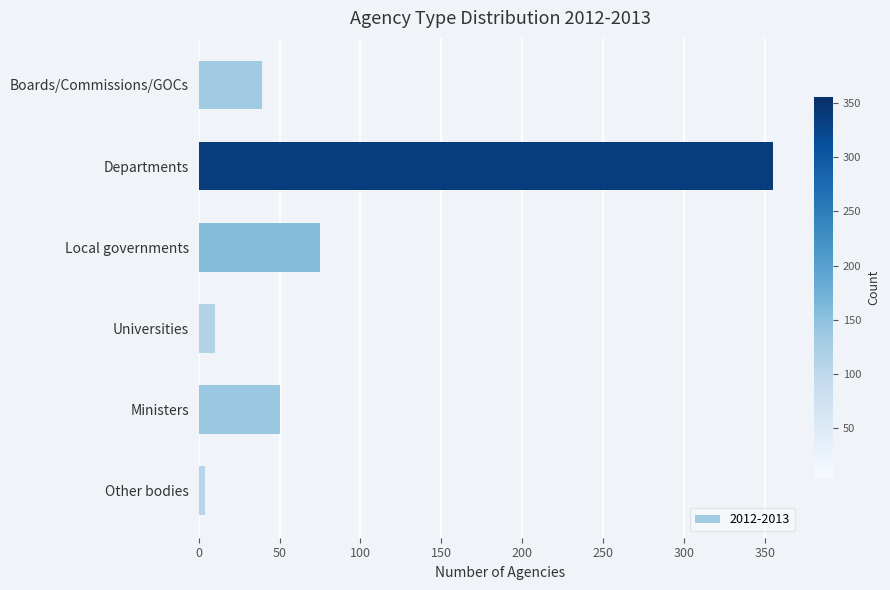

The value at Departments is 355. True or false?

True